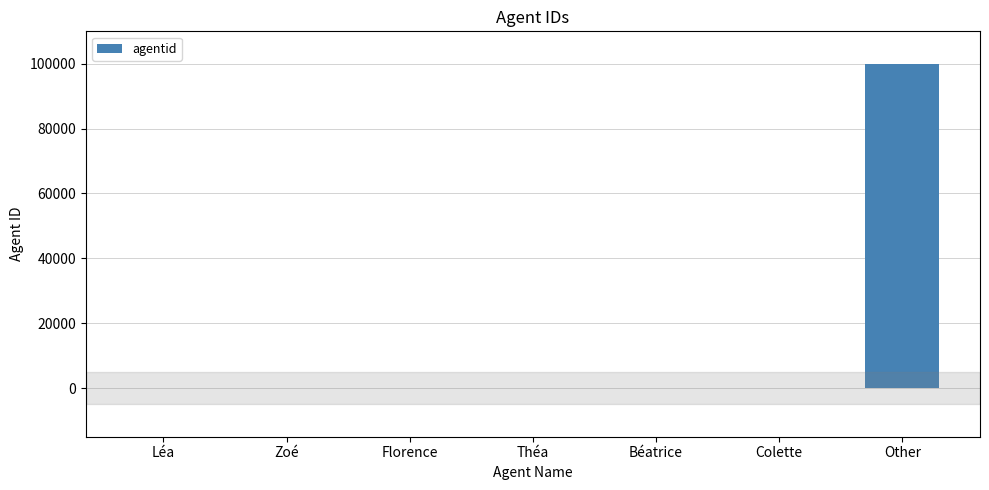

True or false: the data shows 62402 at Other.

False